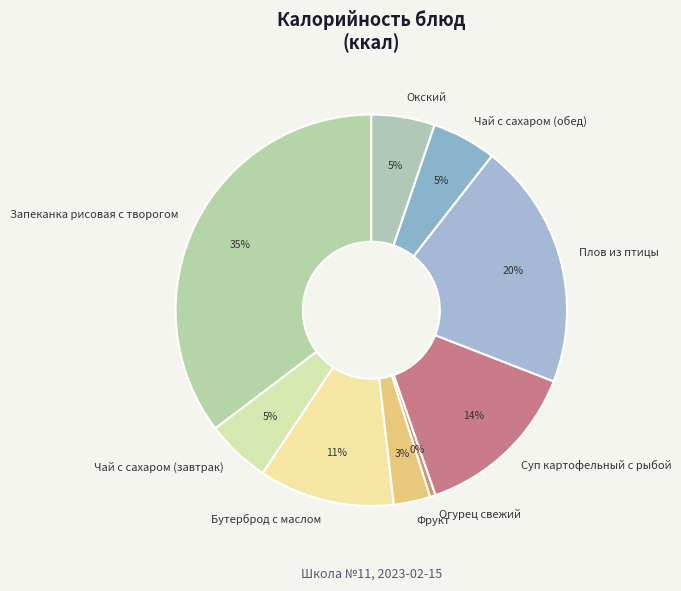

Which has a higher value, Фрукт or Огурец свежий?

Фрукт